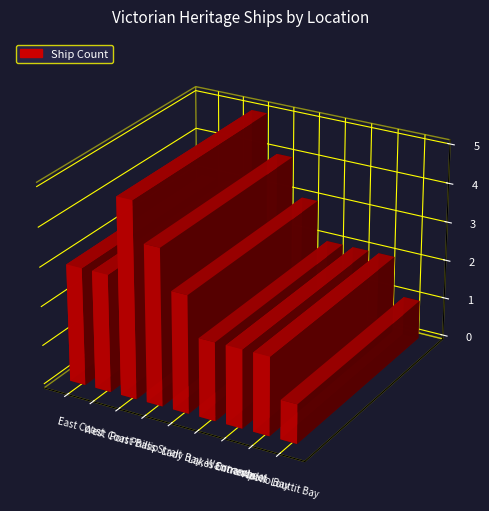

What is the difference between the values at Lakes Entrance and West Coast?

1